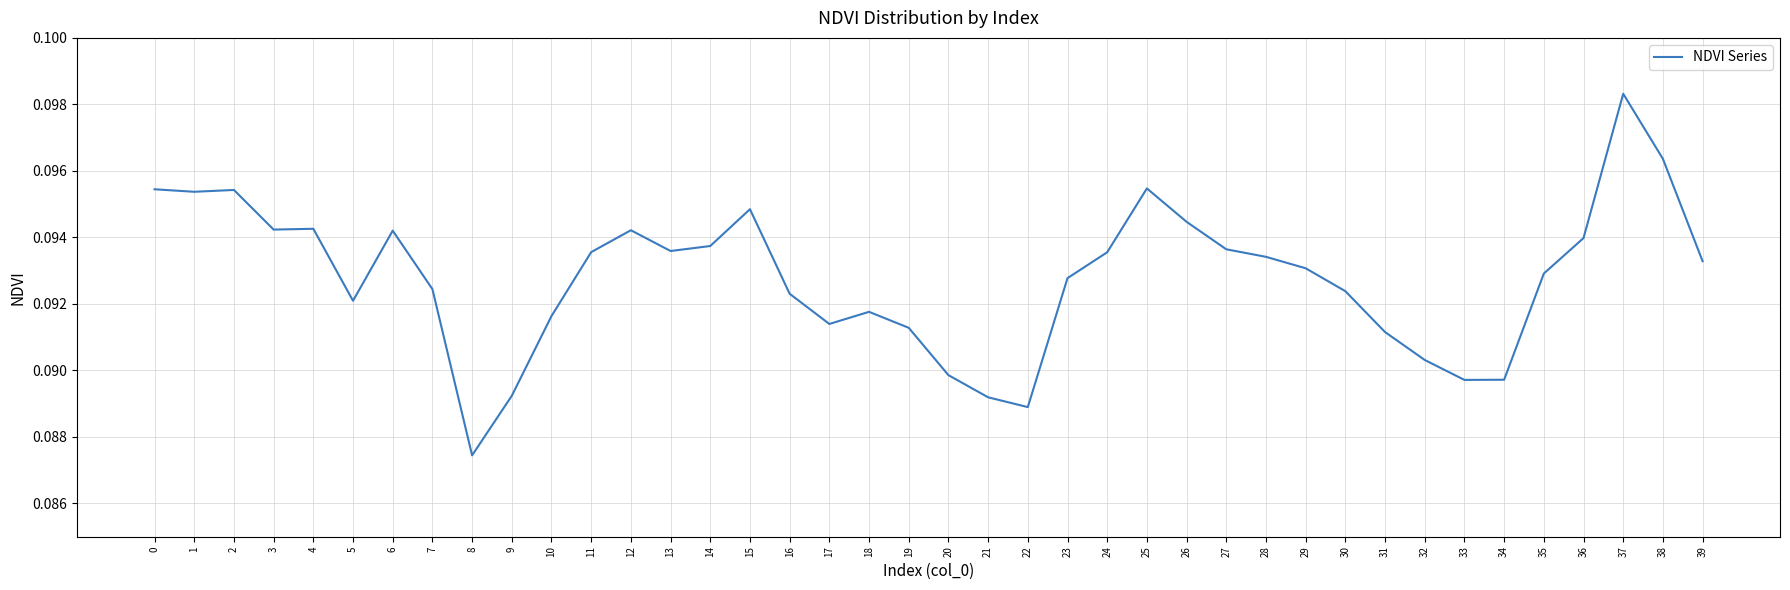

Is it true that the value at 14 is 0.0?

False